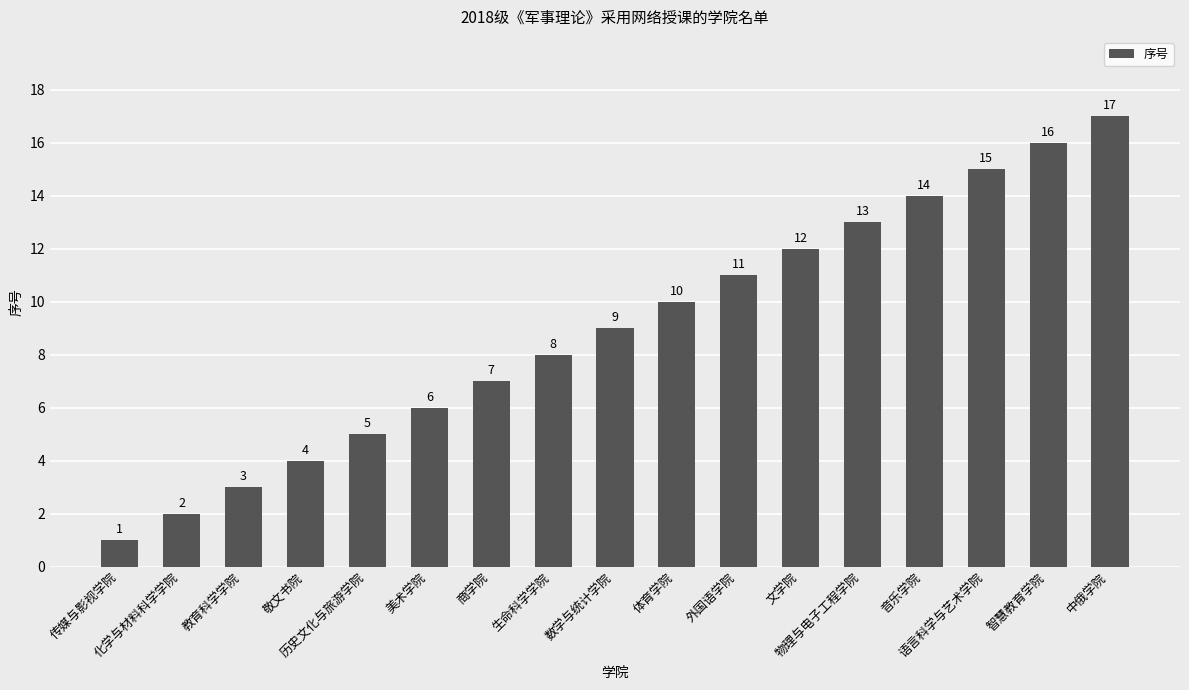

What is the sum of all values?

153